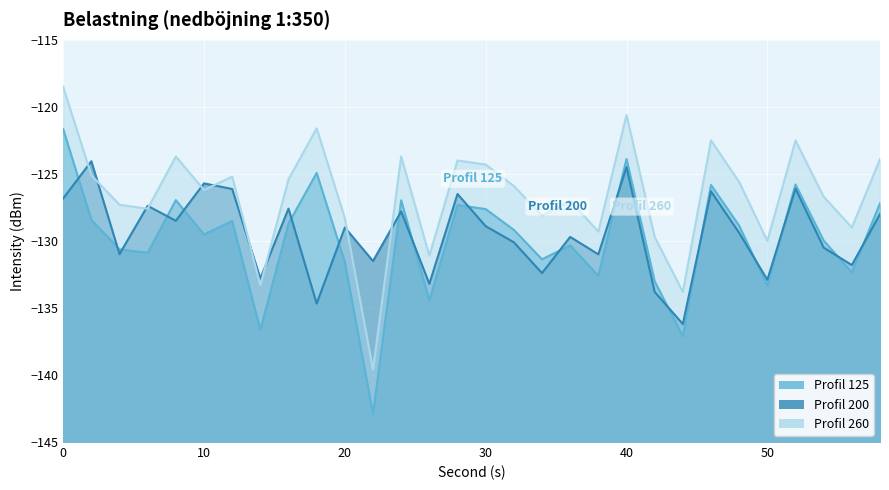

True or false: Profil 260 has more than 1 points higher than both neighbors.

True